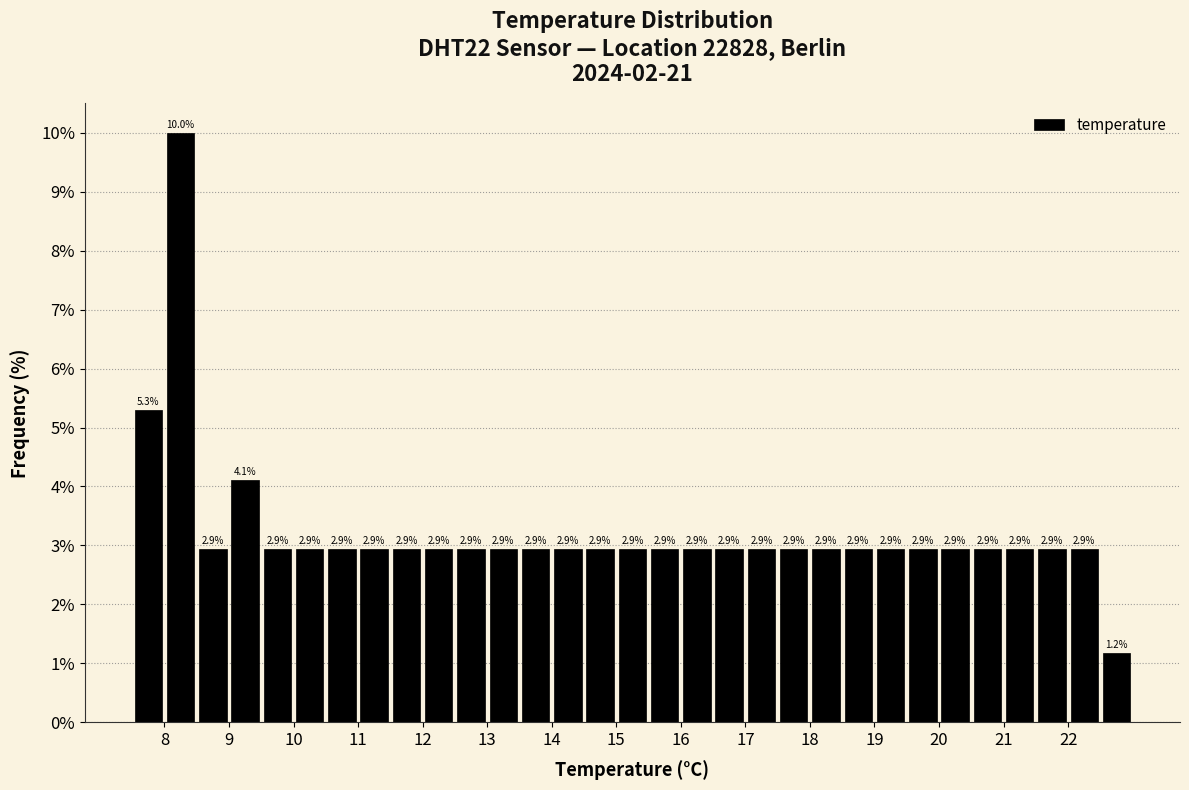

What is the height of the bar covering 8.5 to 9.0 on the x-axis?

2.9